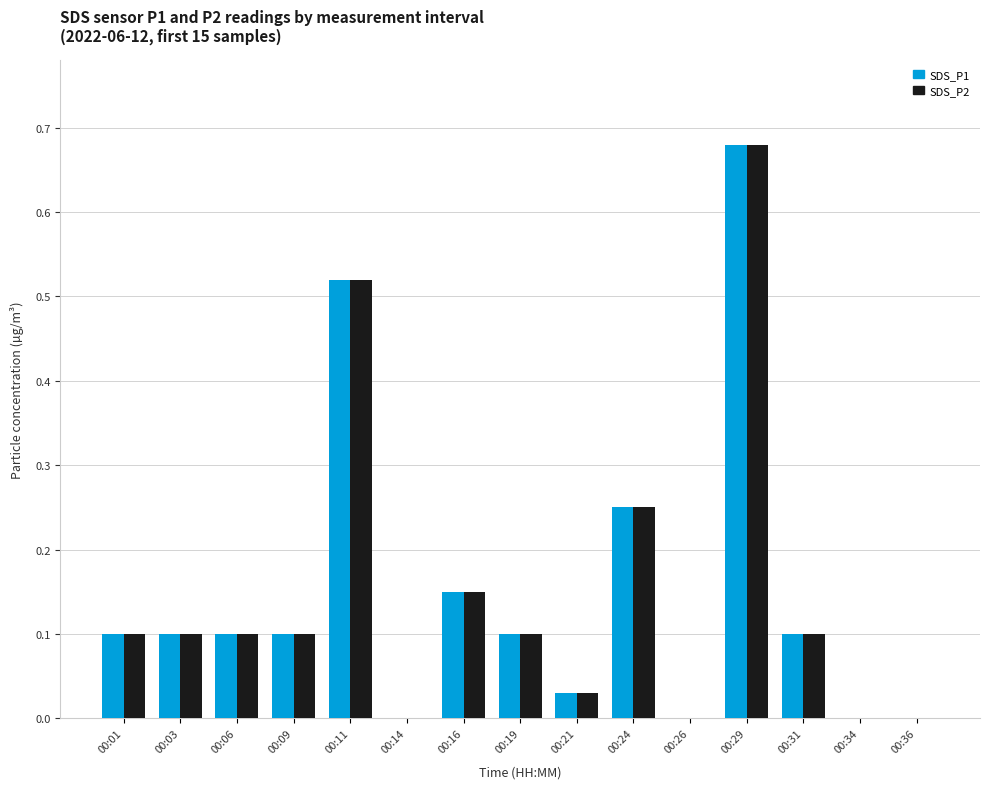

Is the value of SDS_P1 at 00:26 greater than the value of SDS_P2 at 00:31?

No